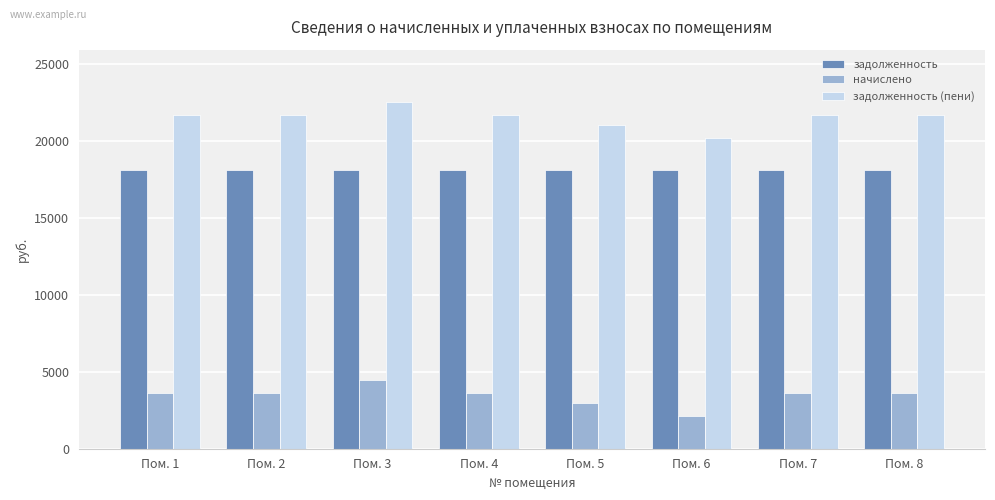

List the series in order of their peak value, lowest first.

начислено, задолженность, задолженность (пени)